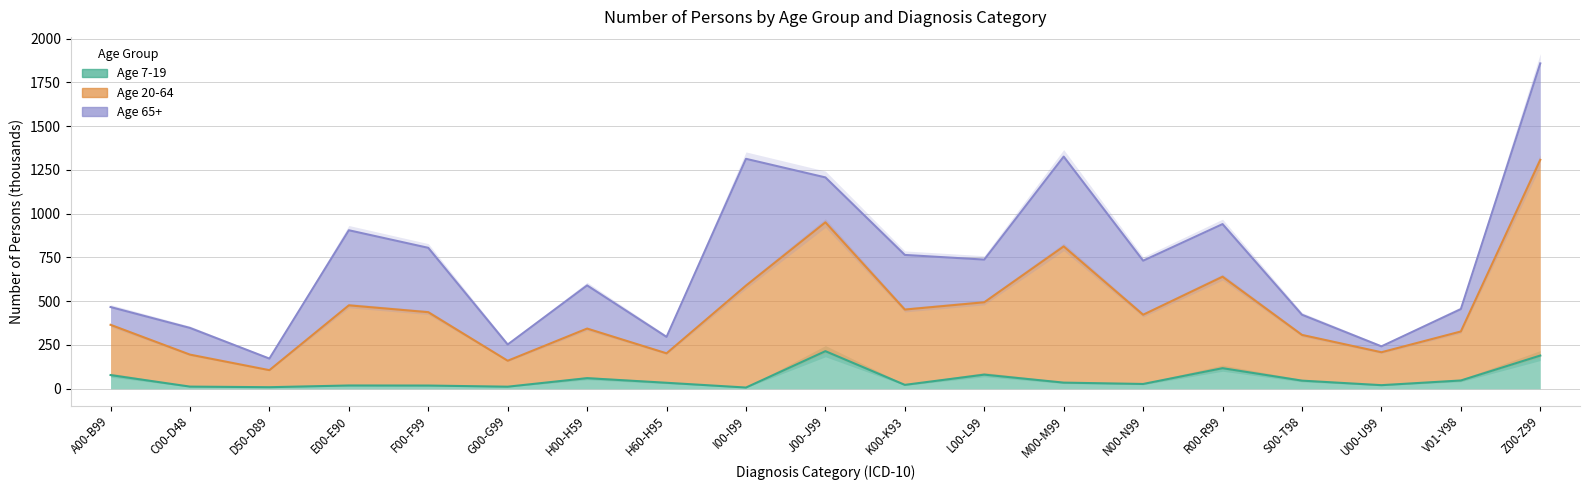

Reading left to right, what are all the values shown in this chart?

7-19: 78.1	12.2	8.9	18.7	18.3	11.8	60.6	34.1	6.9	214.7	22.2	80.7	35.0	27.4	117.5	46.4	20.5	47.3	189.7
20-64: 365.1	194.9	106.2	476.5	437.3	160.0	343.8	202.4	589.1	950.5	452.3	493.9	812.9	422.8	639.8	307.5	208.5	327.1	1307.4